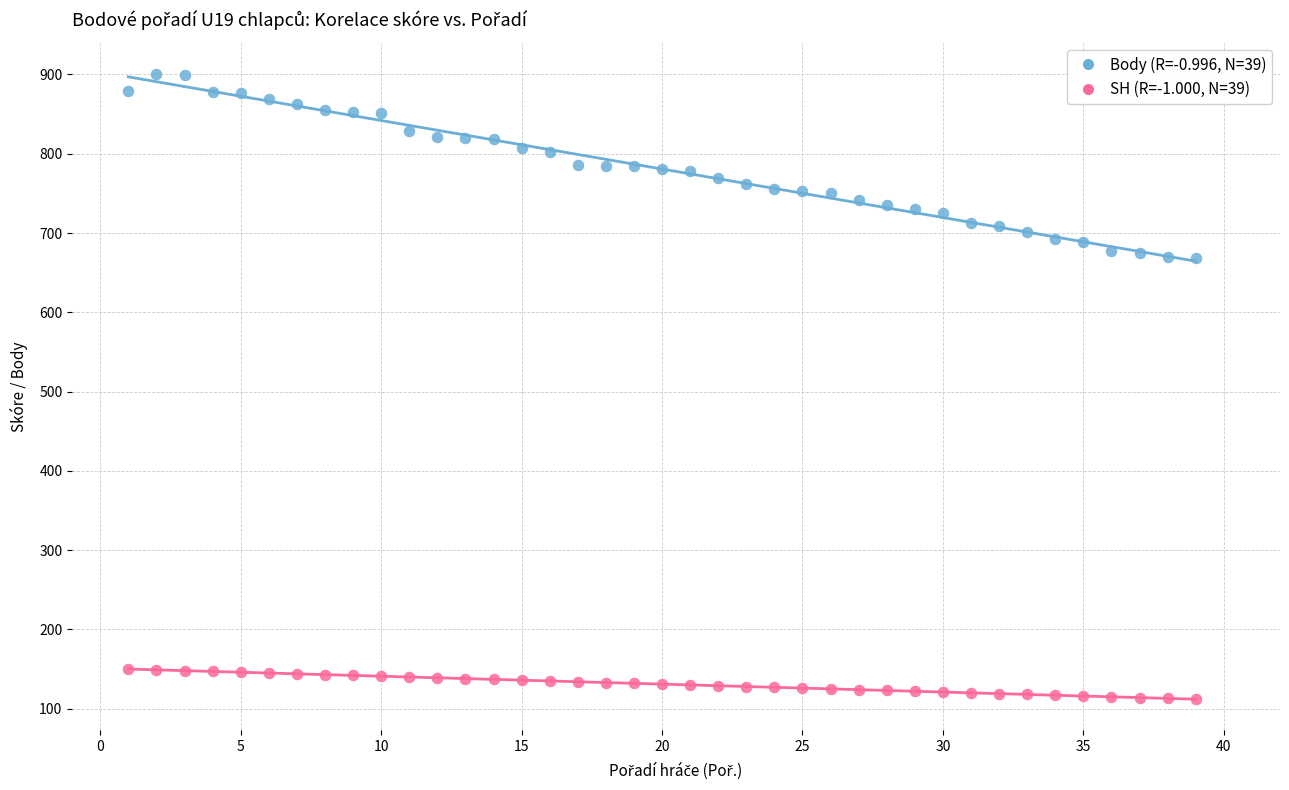

Across all data points, what is the range of X values (max minus min)?

38.0